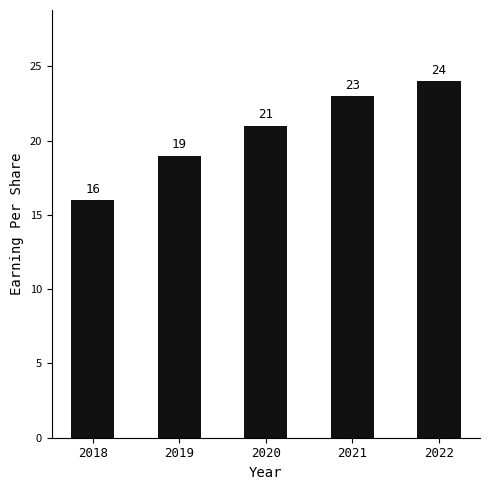

Which category has the highest value across all series?

2022